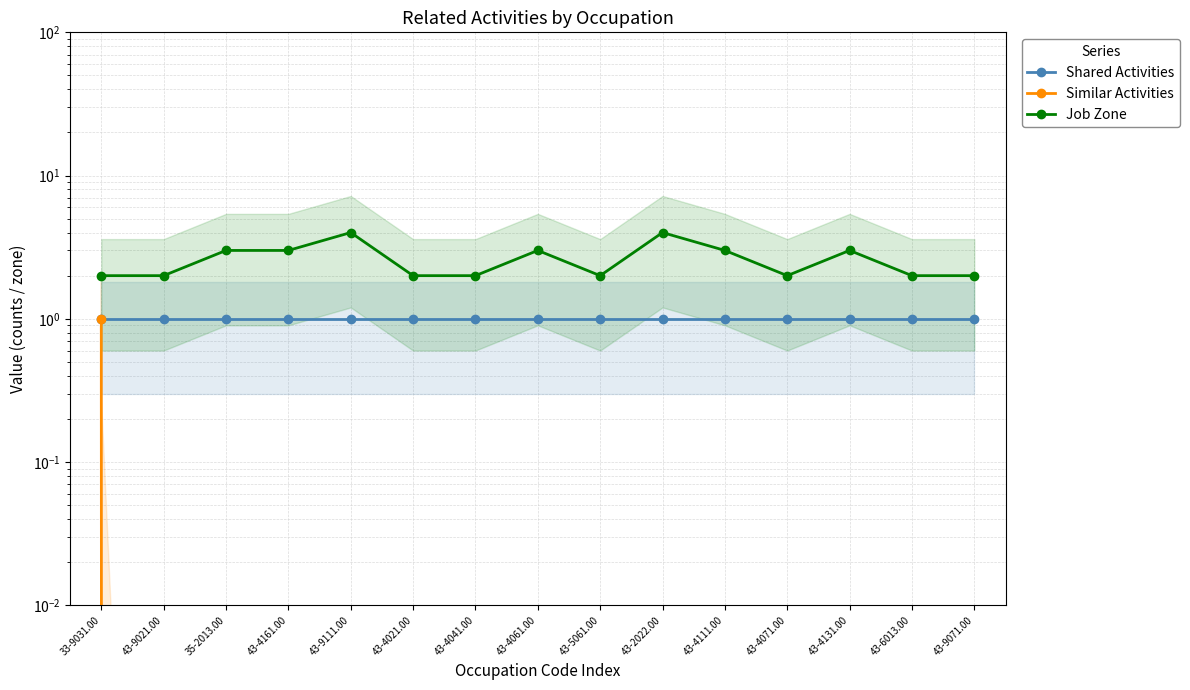

True or false: Similar Activities has a value of 1 at 43-4131.00.

False